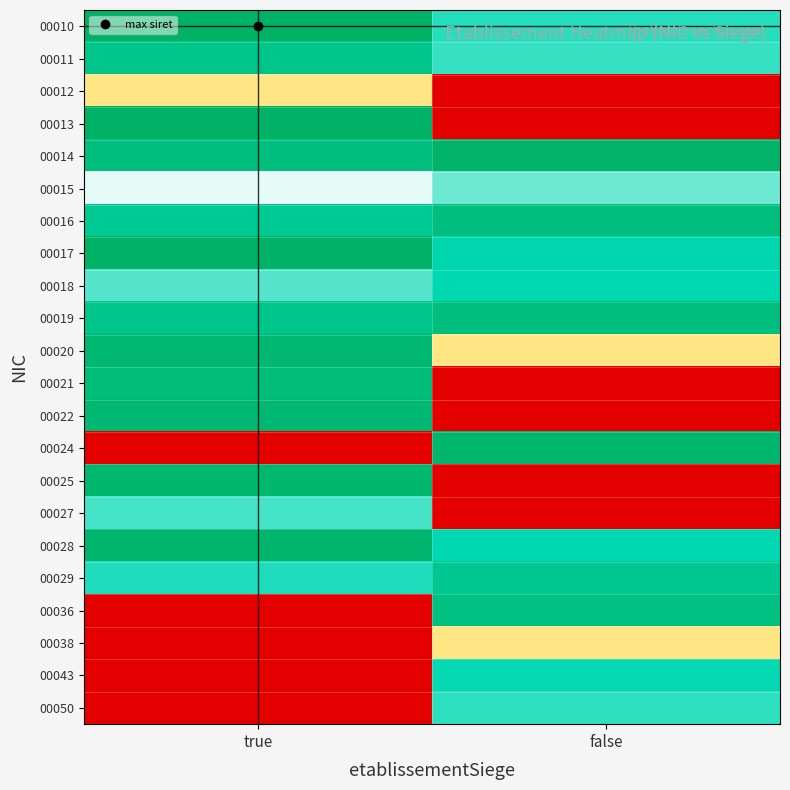

List the series in order of their peak value, lowest first.

00012, 00038, 00015, 00027, 00050, 00043, 00018, 00029, 00011, 00036, 00016, 00019, 00021, 00020, 00022, 00025, 00028, 00024, 00014, 00013, 00017, 00010